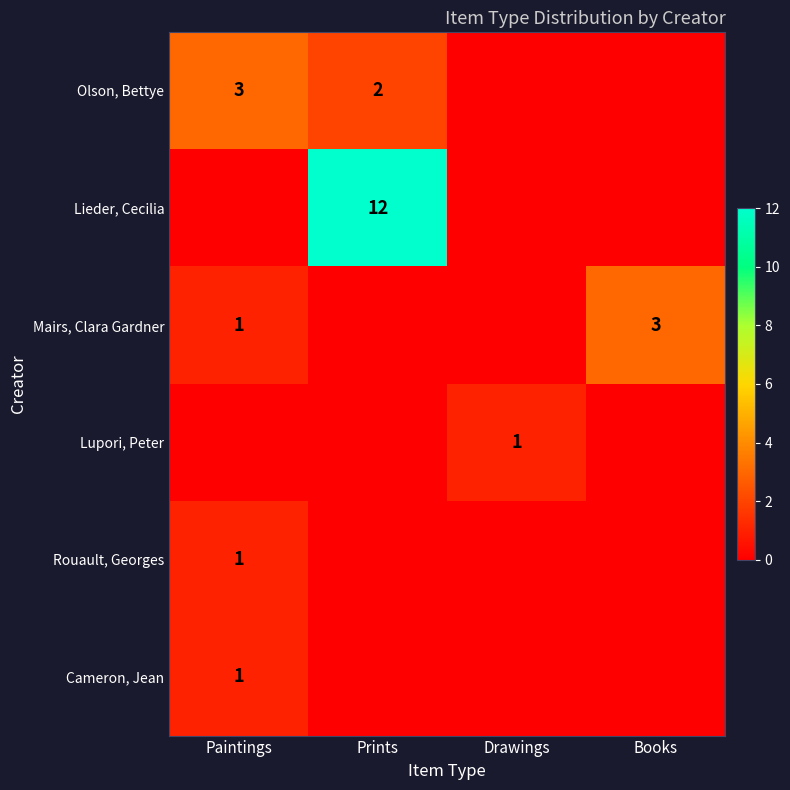

True or false: Rouault, Georges has a value of 1 at Paintings.

True